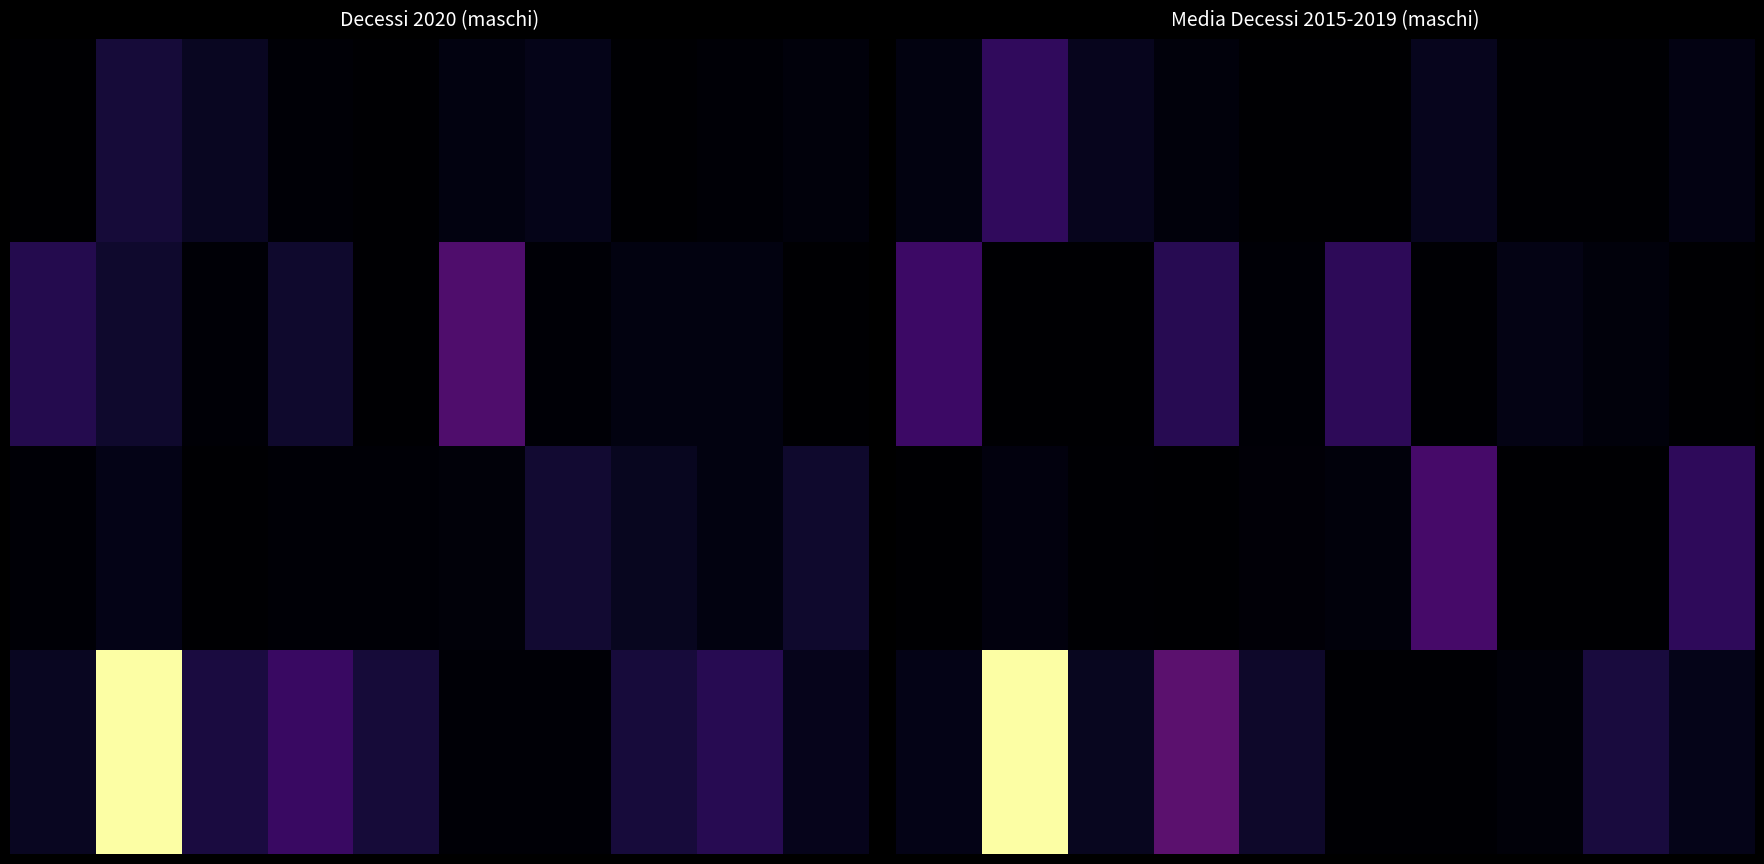

What is the greatest value displayed?

102.6